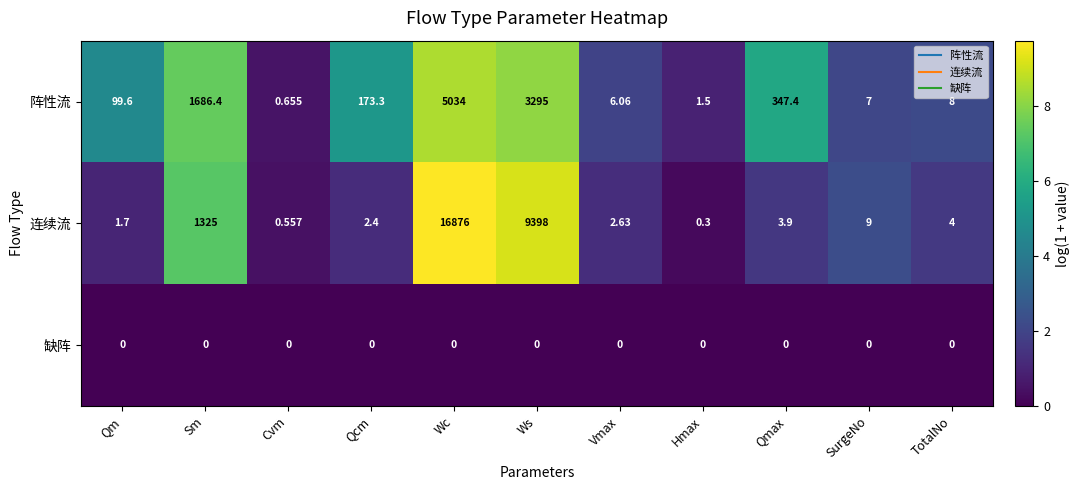

Which series has the widest spread of values?

连续流